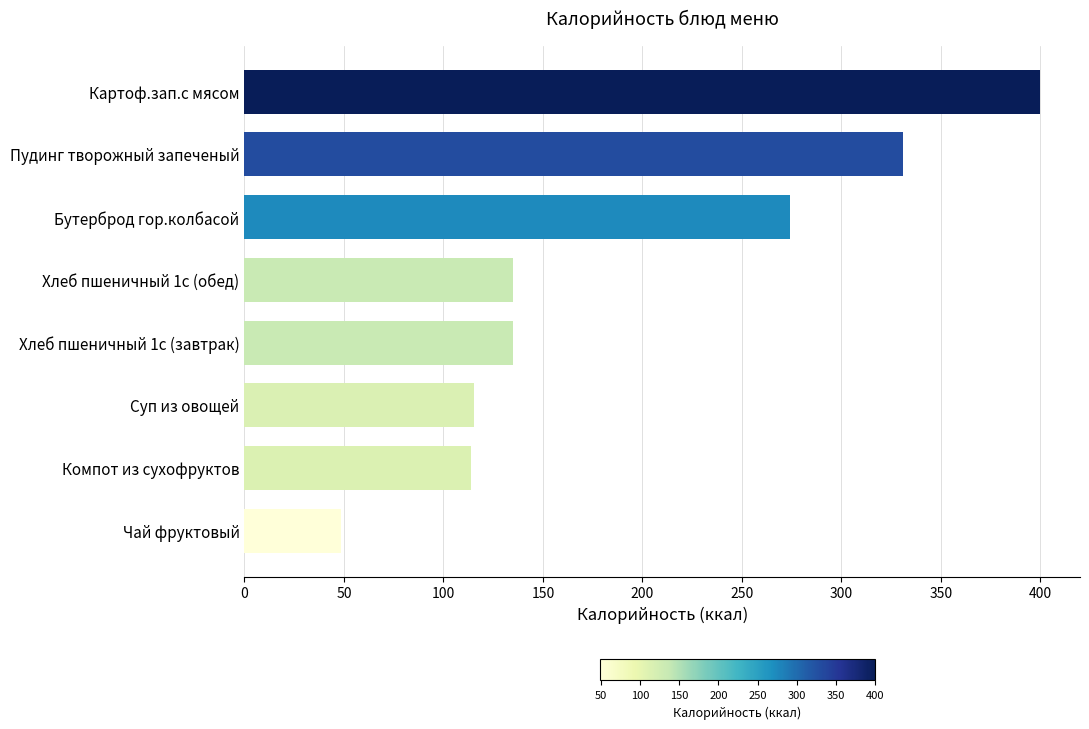

What is the sum of all values?

1552.7